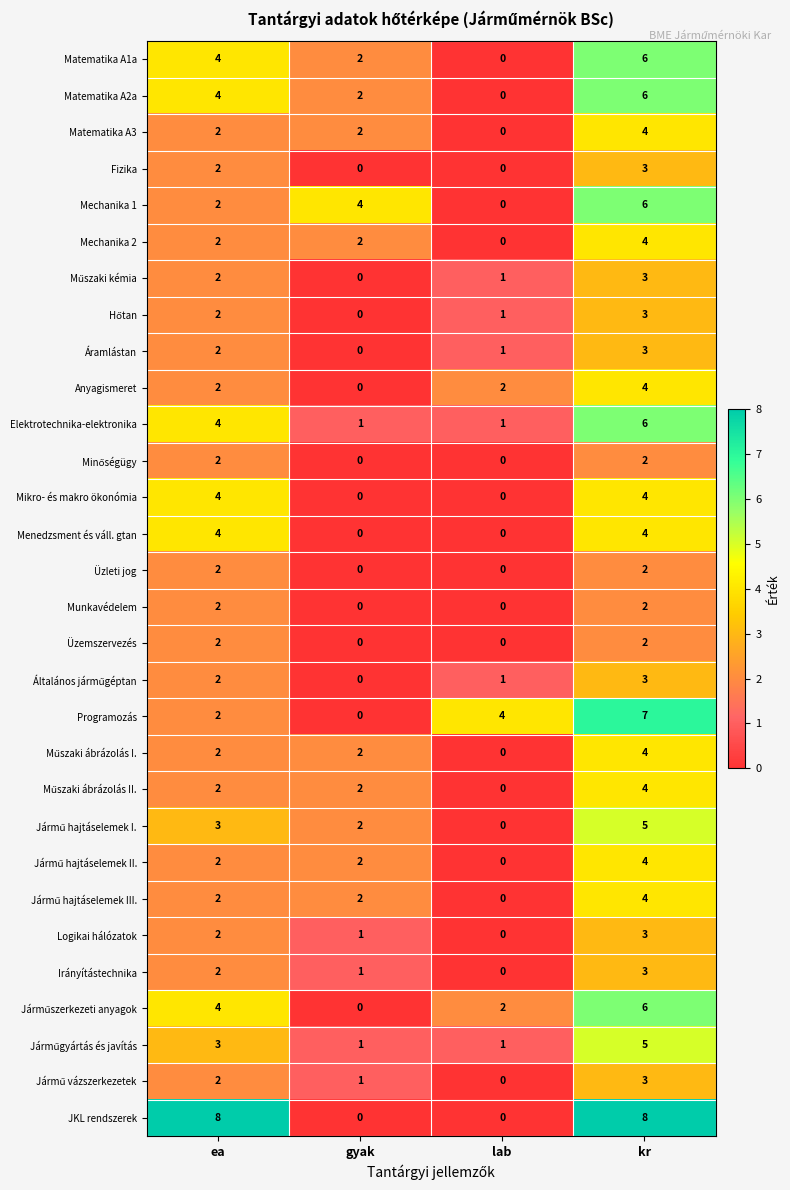

How many values in the Irányítástechnika series are below 2?

2